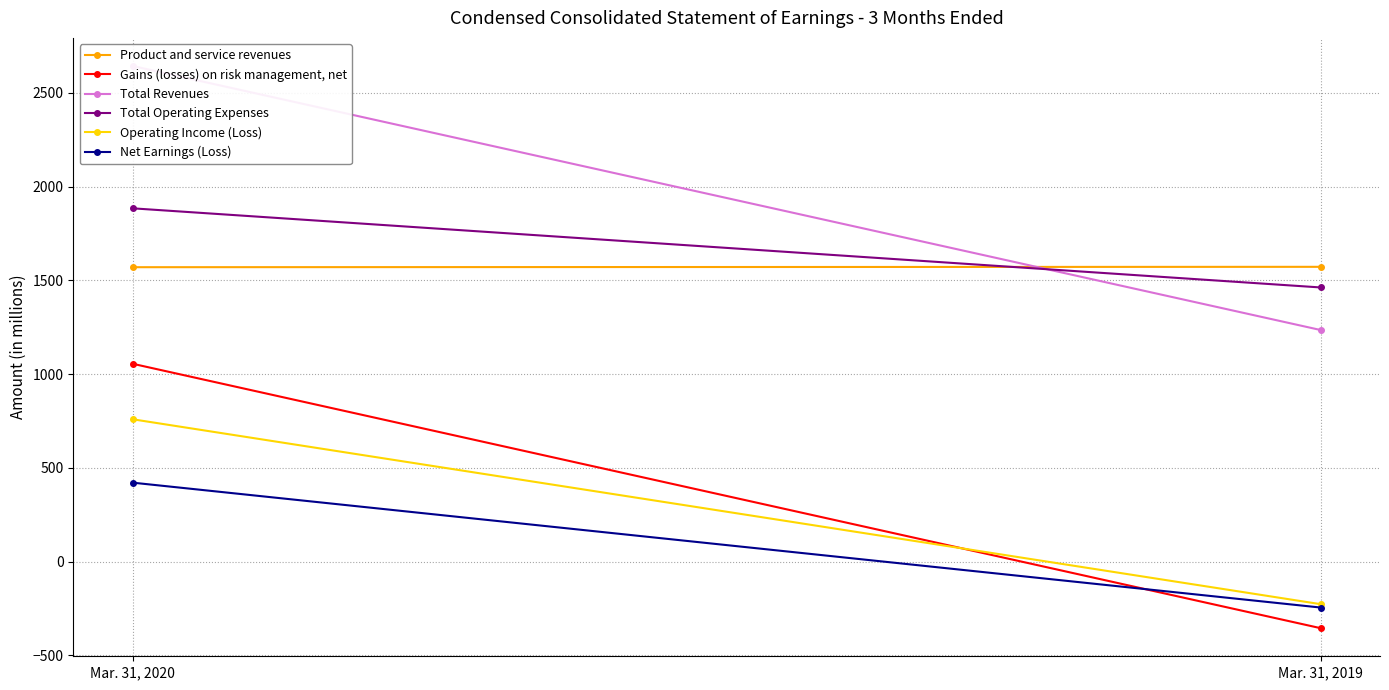

What is the difference between the highest and lowest values at Mar. 31, 2019?

1927